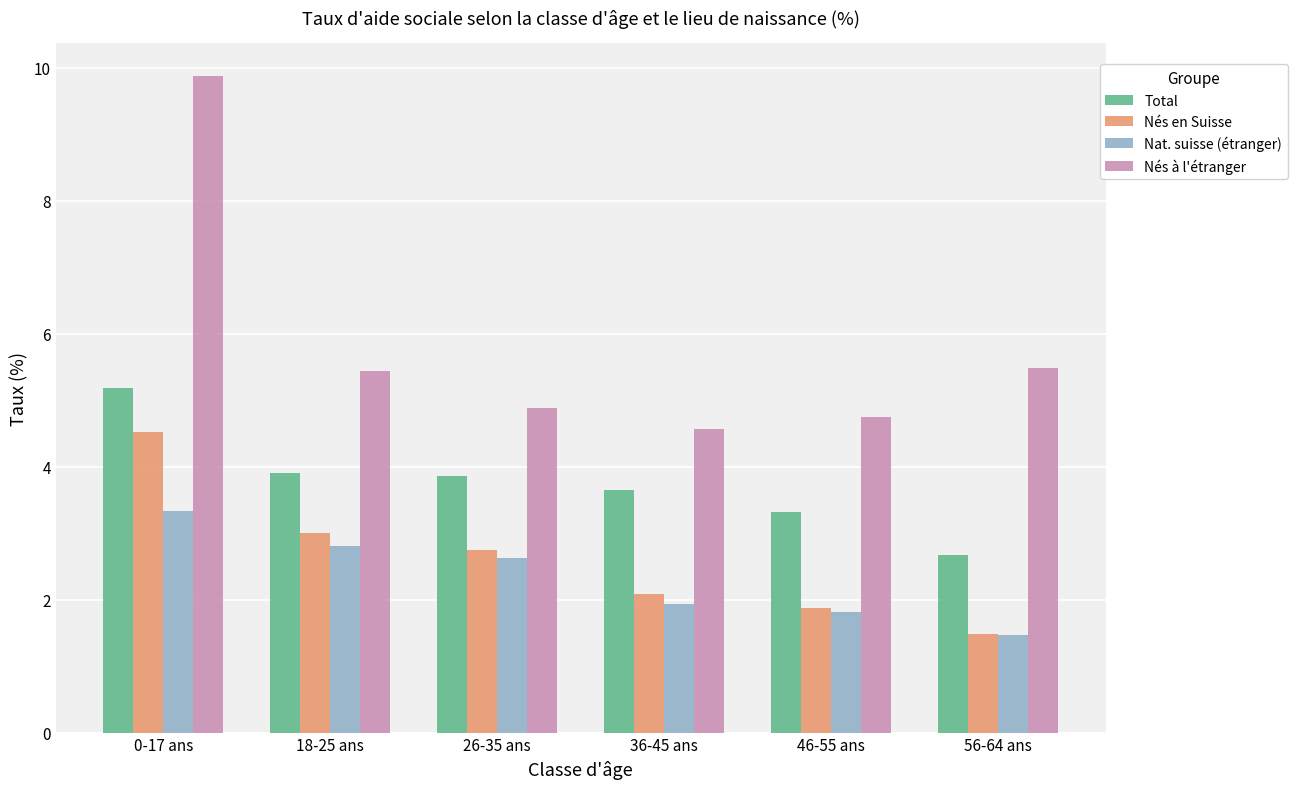

What are all the series names shown in the legend?

Total, Nés en Suisse, Nat. suisse (étranger), Nés à l'étranger